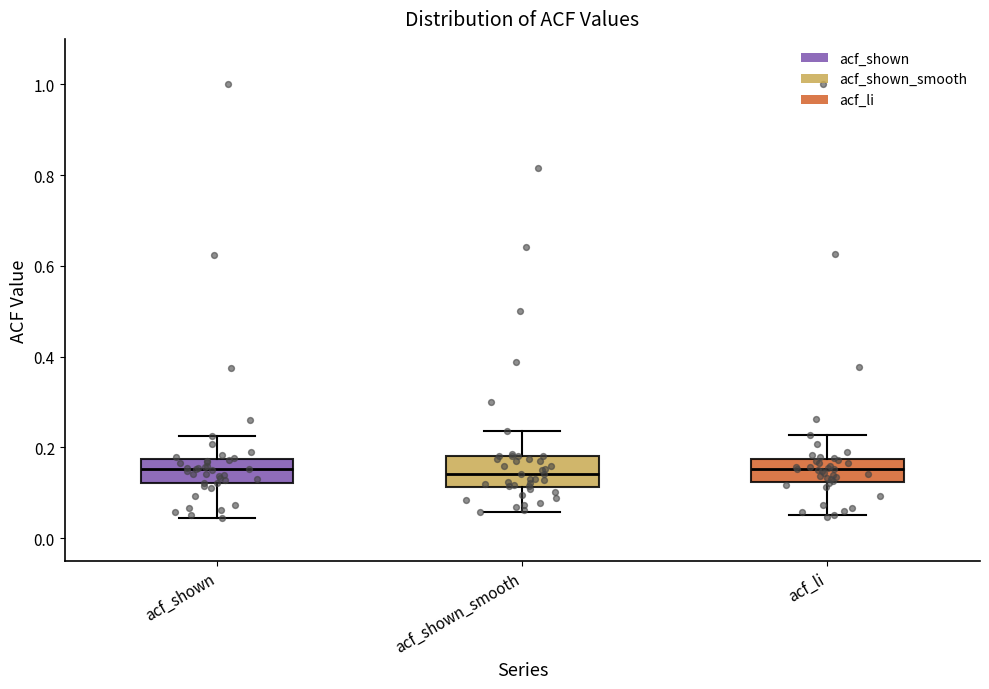

Reading left to right, read every box against the y-axis: the position of its median line, the range the box covers, and the ends of its whiskers. The values are not printed on the chart, so give them approximately, as read against the axis.

acf_shown: median 0.16, box 0.12 to 0.18, whiskers 0.04 to 0.22
acf_shown_smooth: median 0.14, box 0.12 to 0.18, whiskers 0.06 to 0.24
acf_li: median 0.16, box 0.12 to 0.18, whiskers 0.06 to 0.22